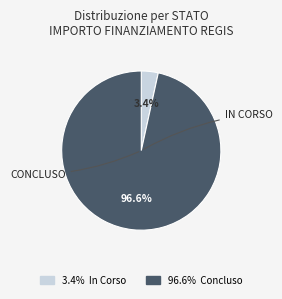

Does any single category account for the majority?

Yes